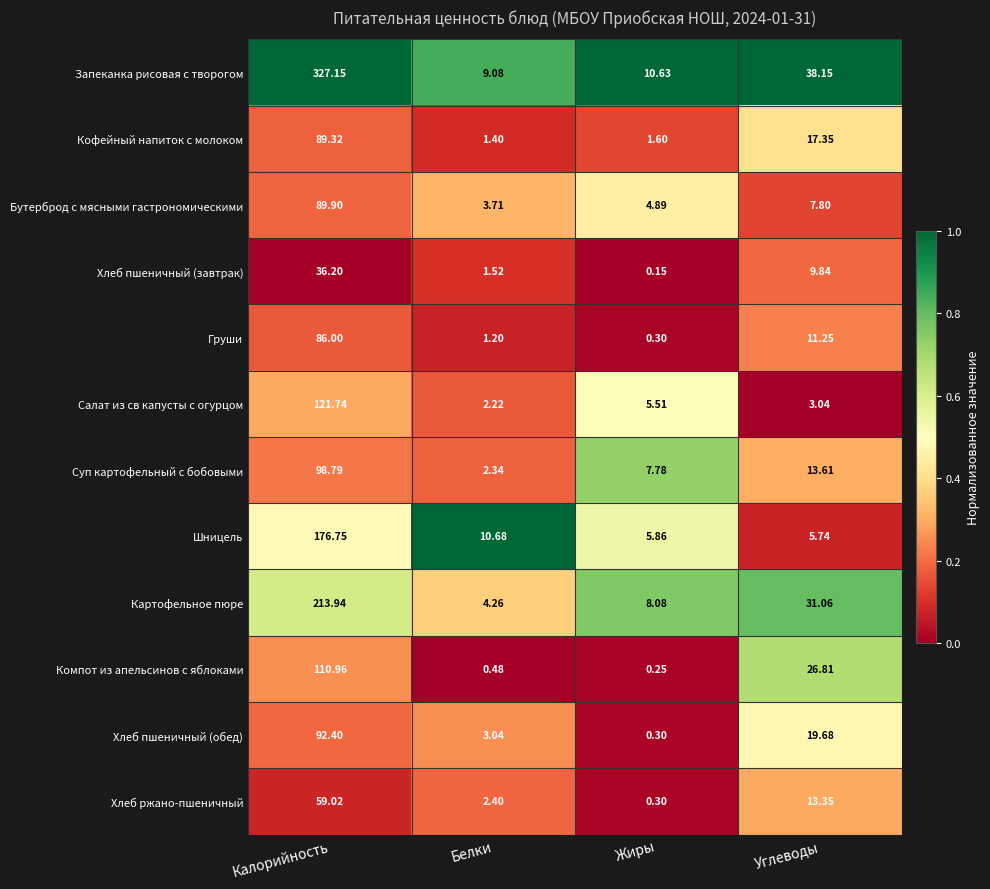

Where does the Хлеб пшеничный (обед) series first go above 19?

Калорийность